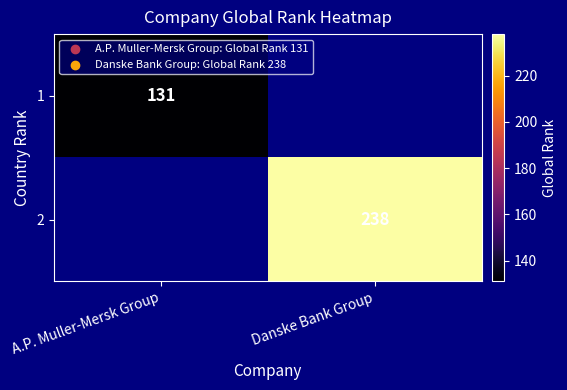

At how many categories does at least one series exceed 203?

1